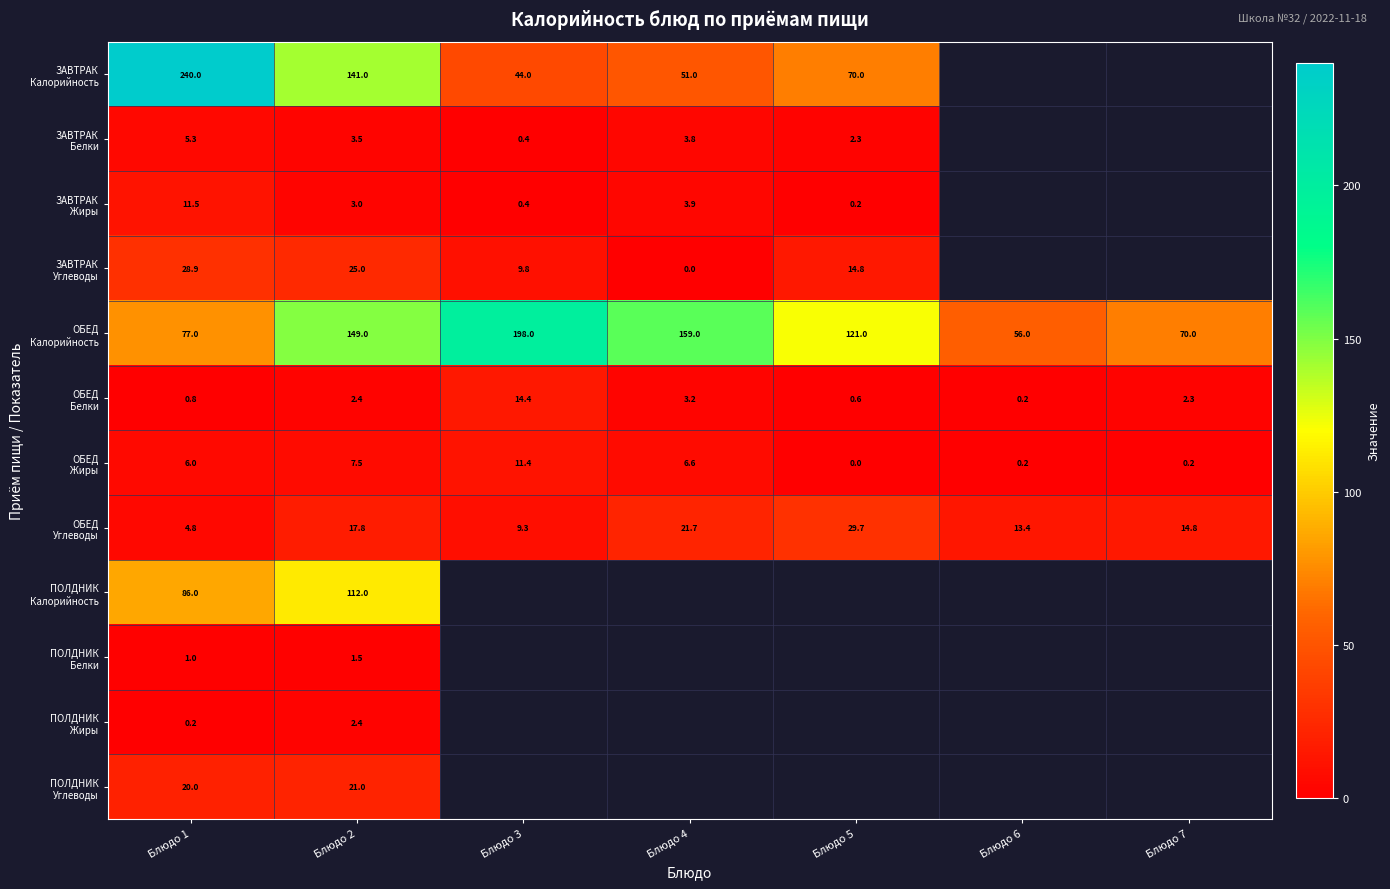

Which has a higher value, Блюдо 4 or Блюдо 5?

Блюдо 5